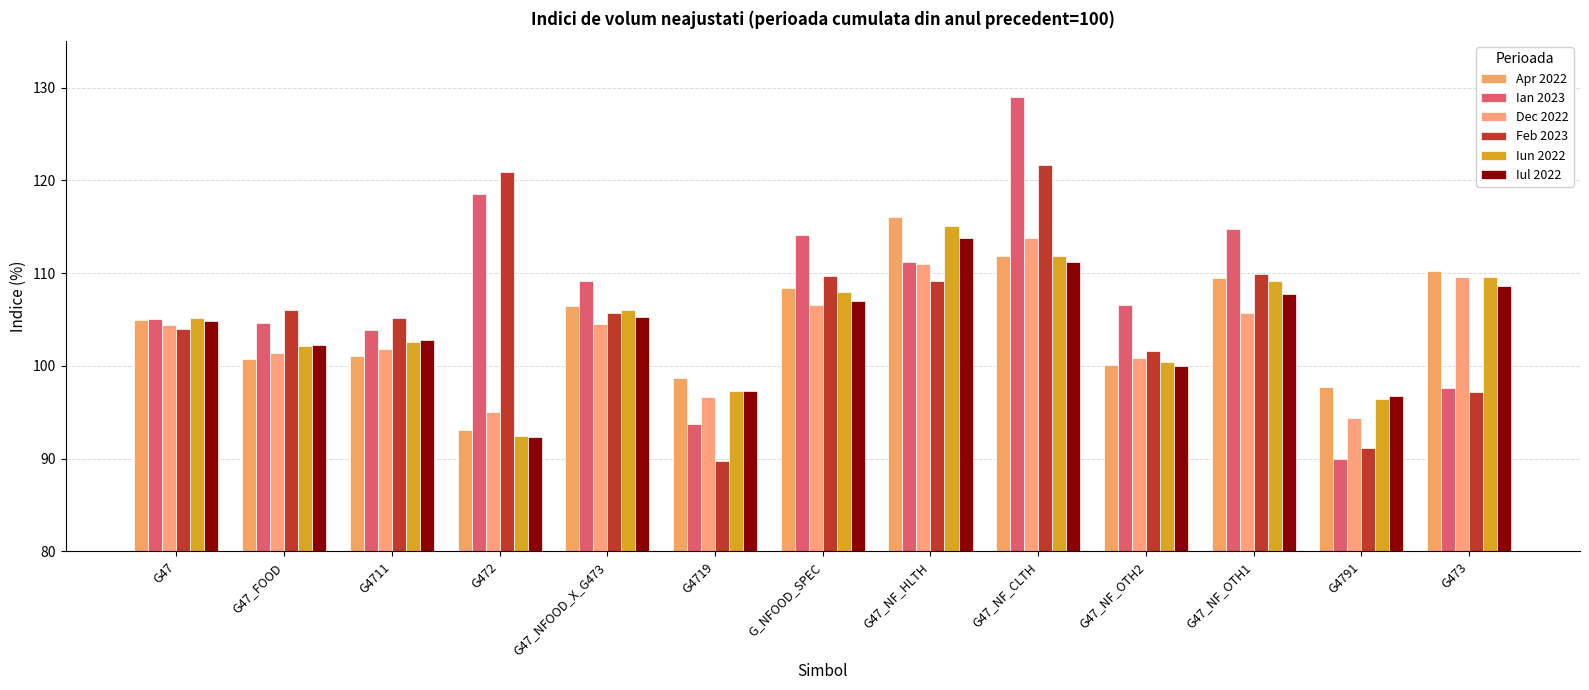

Between G47_NF_OTH1 and G4791, which is larger?

G47_NF_OTH1